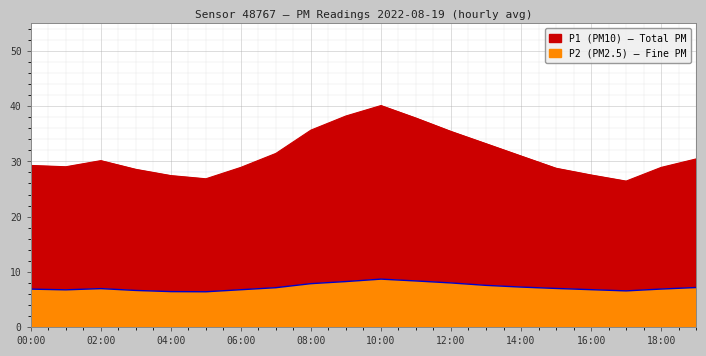

Reading left to right, extract all data points from this chart.

P1: 29.3	29.0	30.1	28.6	27.4	26.9	28.9	31.4	35.7	38.2	40.1	37.9	35.4	33.2	31.0	28.8	27.5	26.4	28.9	30.4
P2: 6.9	6.7	7.0	6.6	6.4	6.4	6.8	7.1	7.8	8.2	8.7	8.3	8.0	7.5	7.2	7.0	6.8	6.5	6.9	7.2